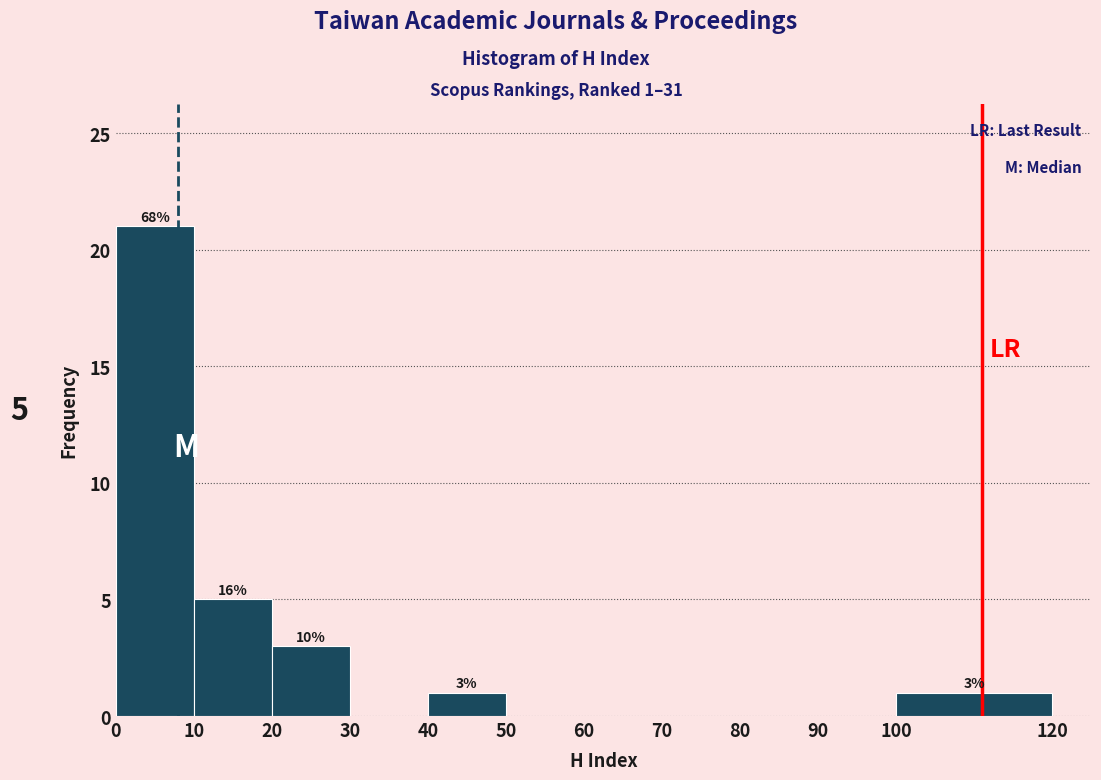

Over which range of the x-axis is the bar tallest?

0 to 10